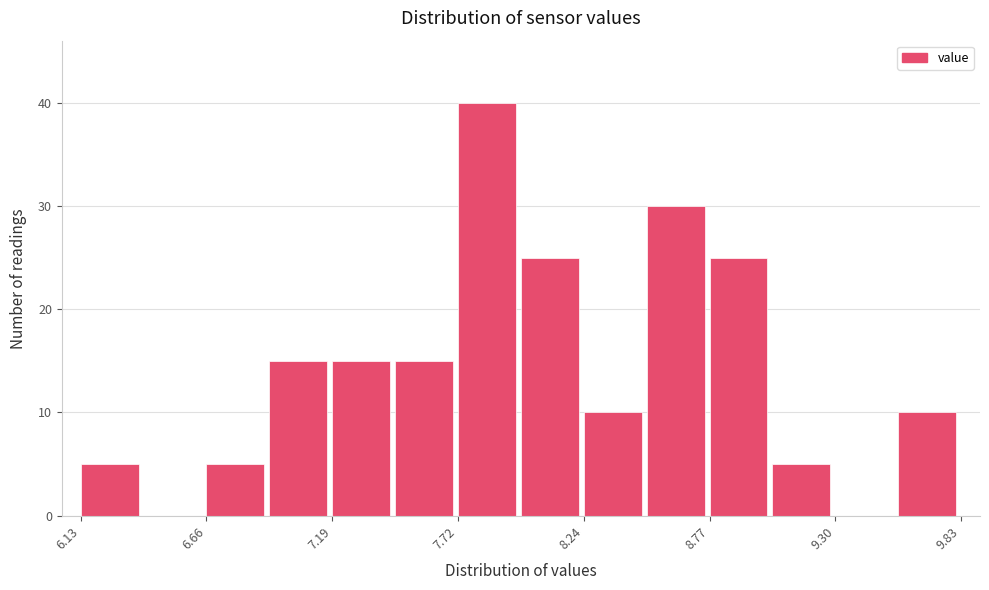

Read against the x-axis, roughly where is the centre of the tallest bar?

7.8